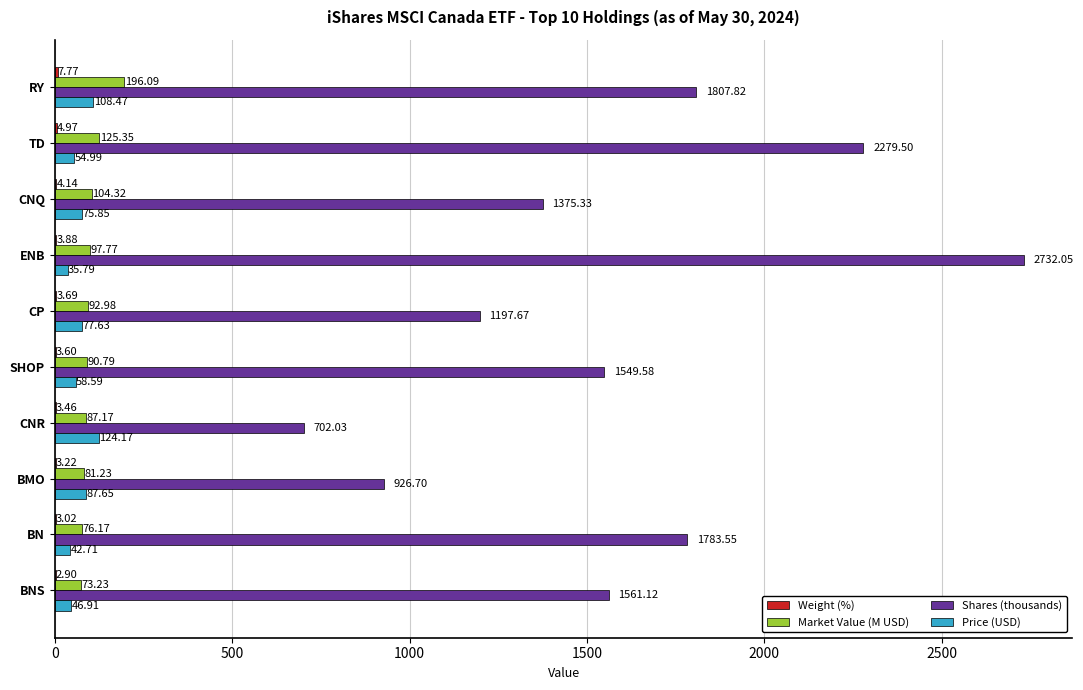

Which series has the largest total across all categories?

Shares (thousands)